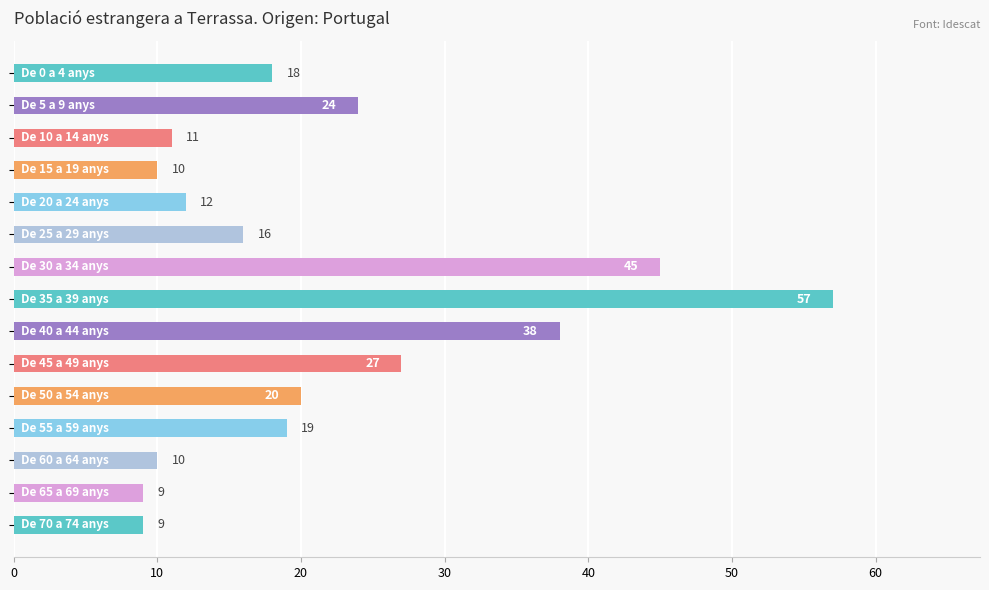

What is the sum of all values?

325